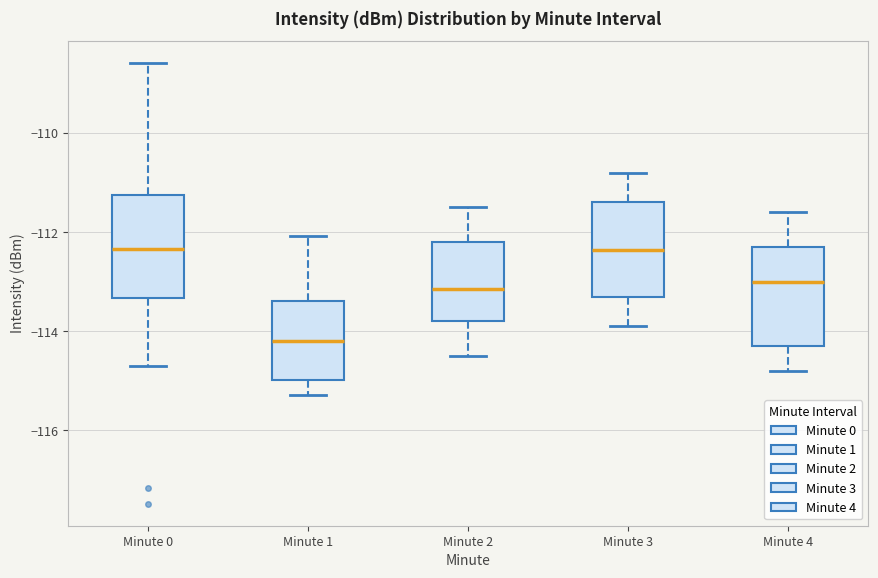

Reading left to right, read every box against the y-axis: the position of its median line, the range the box covers, and the ends of its whiskers. The values are not printed on the chart, so give them approximately, as read against the axis.

Minute 0: median -112.4, box -113.4 to -111.2, whiskers -114.6 to -108.6
Minute 1: median -114.2, box -115.0 to -113.4, whiskers -115.2 to -112.0
Minute 2: median -113.2, box -113.8 to -112.2, whiskers -114.4 to -111.4
Minute 3: median -112.4, box -113.2 to -111.4, whiskers -113.8 to -110.8
Minute 4: median -113.0, box -114.2 to -112.2, whiskers -114.8 to -111.6